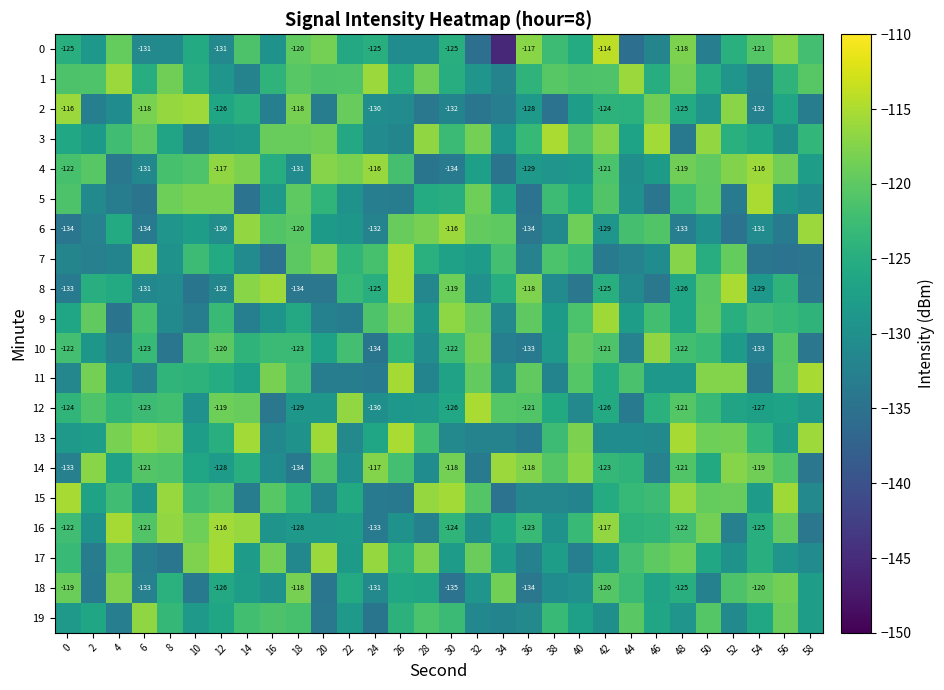

What is the total value across all series at 40?

-2498.7